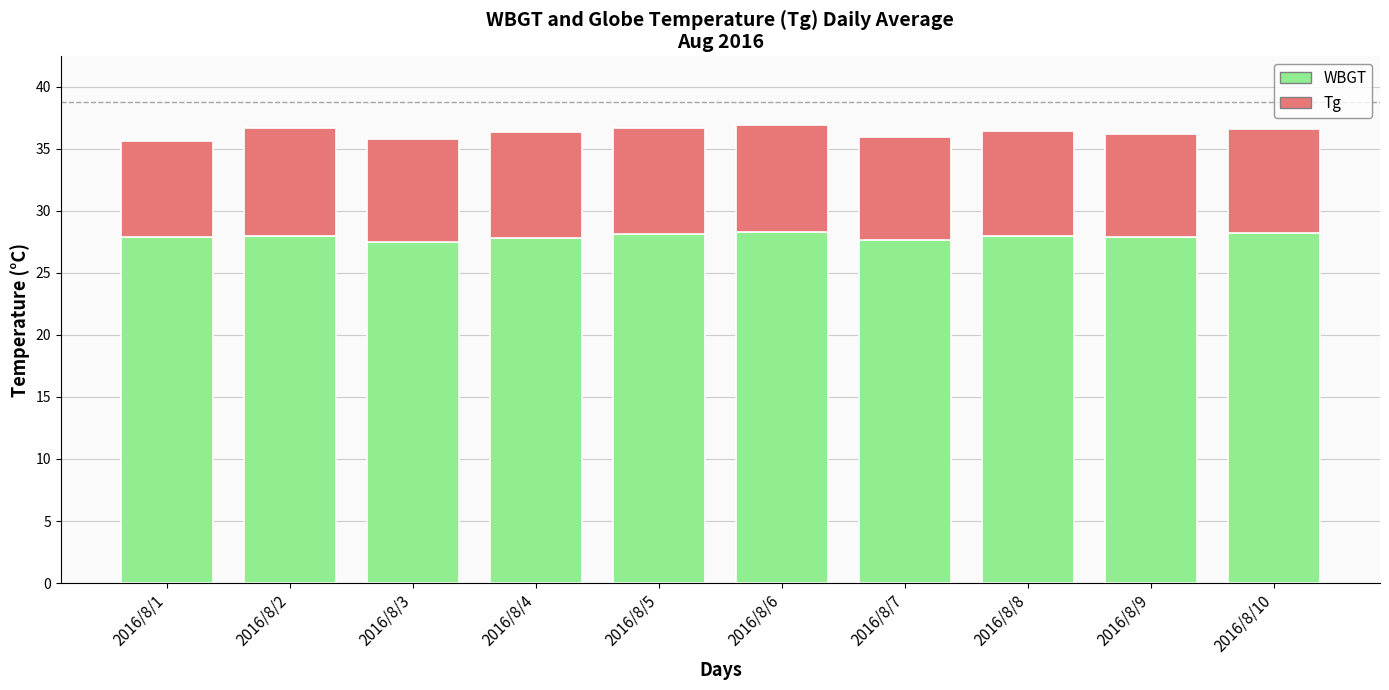

True or false: WBGT has a value of 28.2 at 2016/8/10.

True